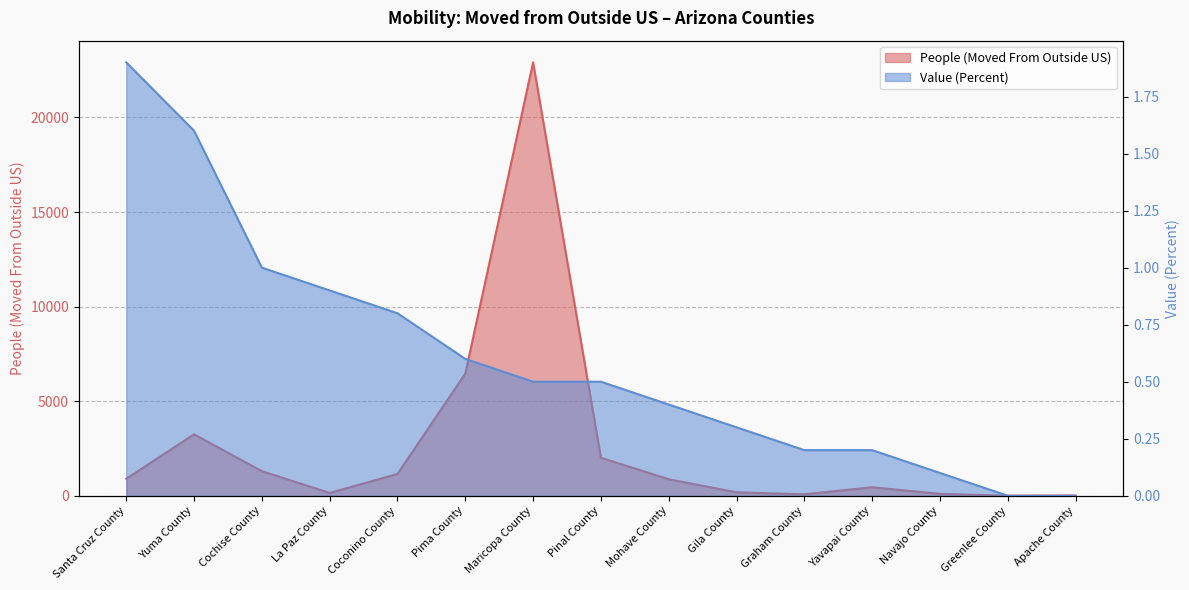

What is the label of the 9th point from the right?

Maricopa County